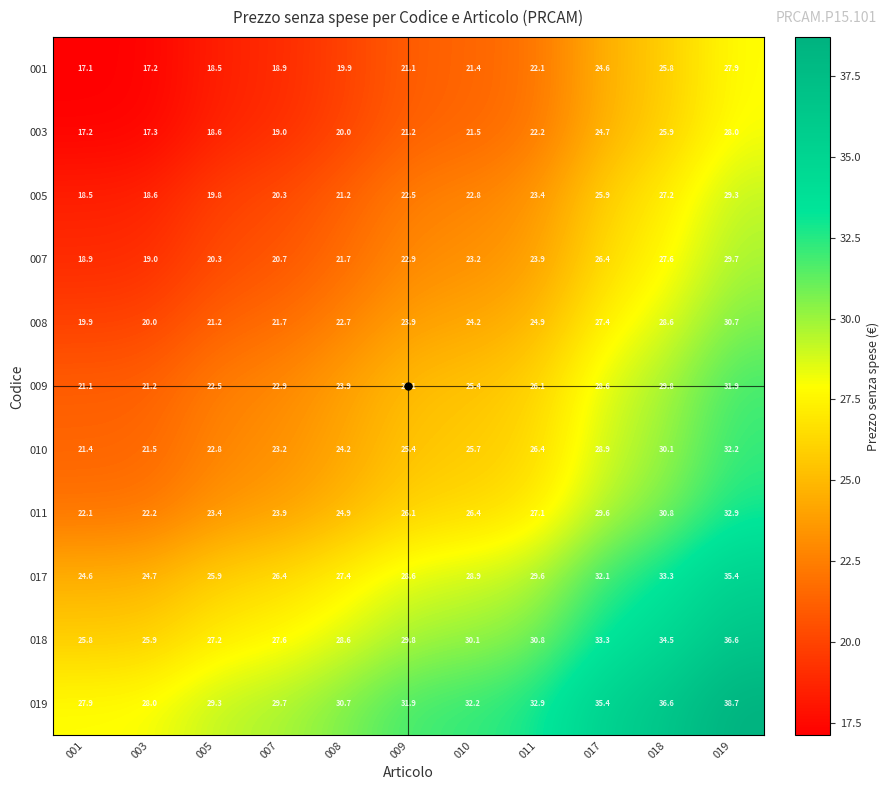

What is the difference between the highest and lowest values at 007?

10.8